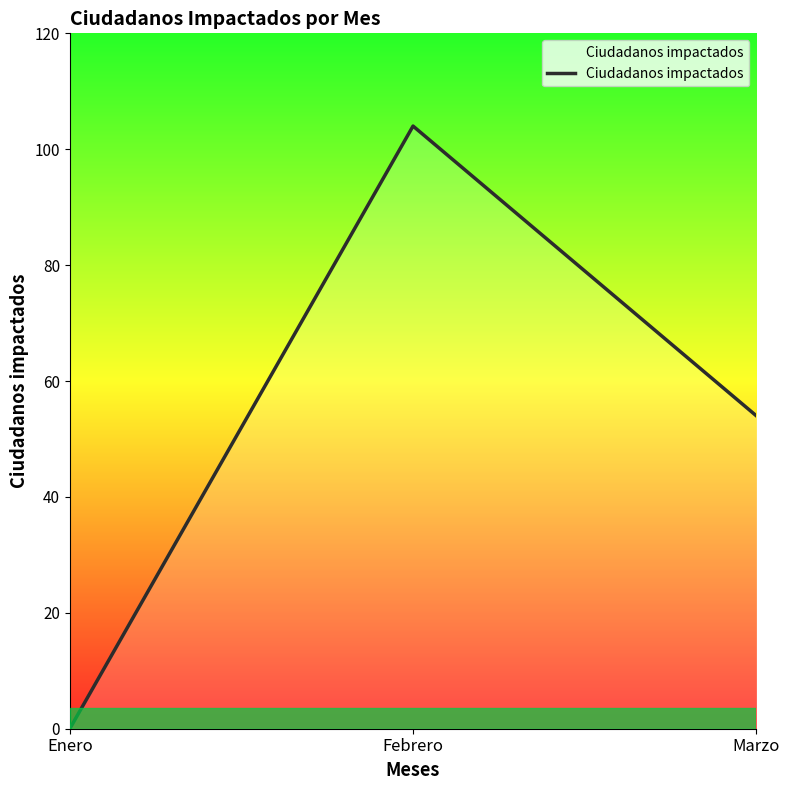

What is the maximum value shown in the chart?

104